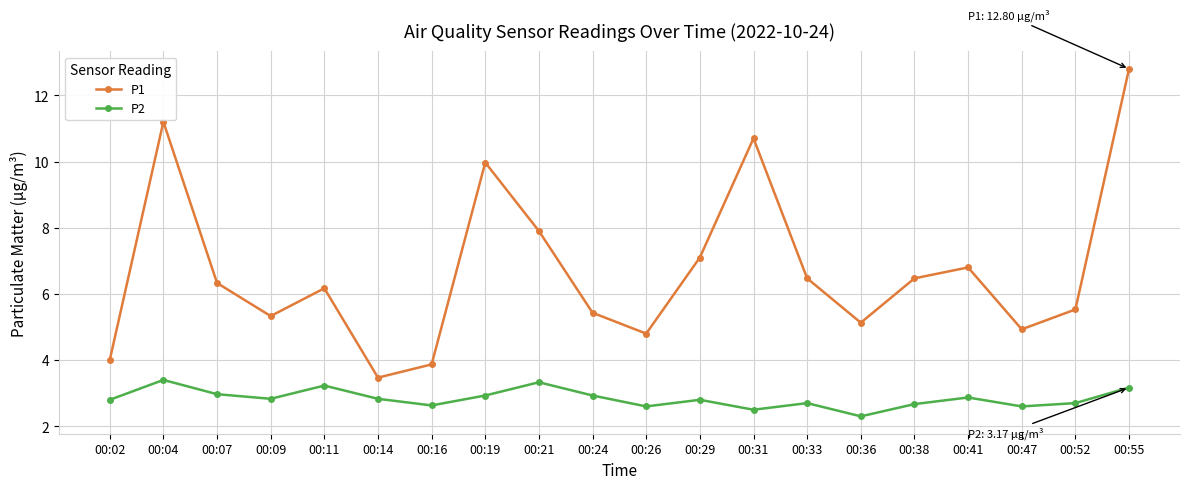

True or false: P2 and P1 intersect in this chart.

False